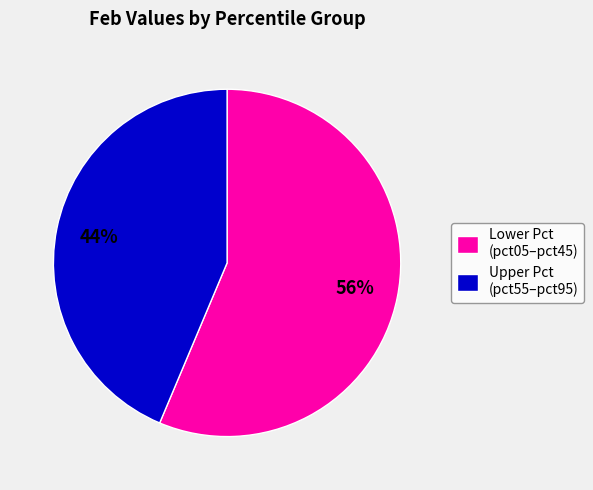

Do Lower Pct (pct05–pct45) and Upper Pct (pct55–pct95) together represent more than half of the pie?

Yes